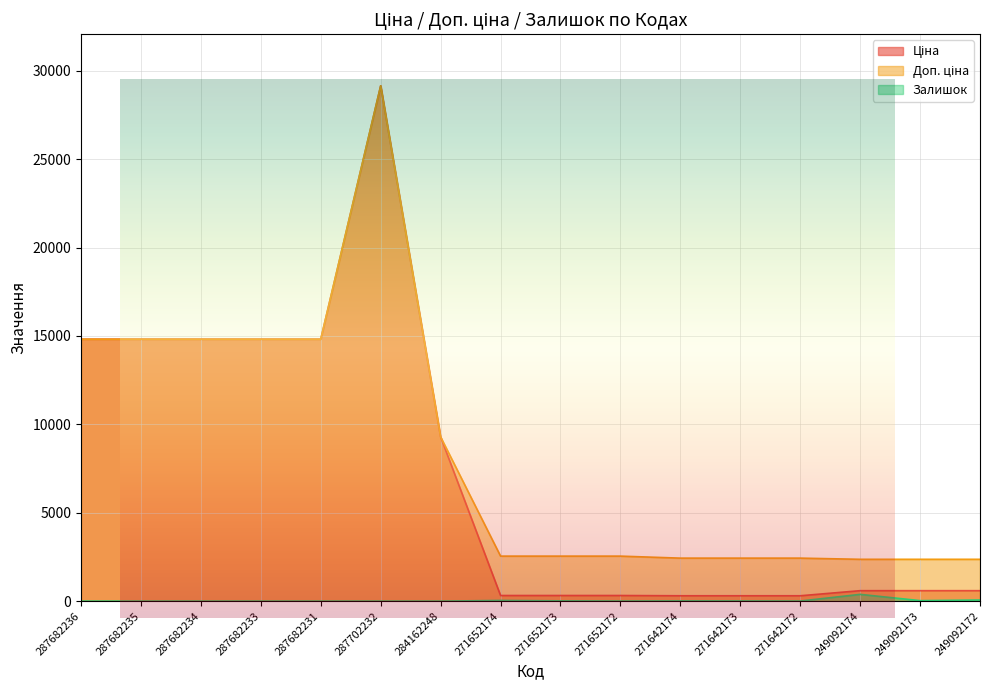

Reading left to right, what are all the values shown in this chart?

Ціна: 14817.6	14817.6	14817.6	14817.6	14817.6	29152.3	9290.5	318.3	318.3	318.3	304.1	304.1	304.1	591.6	591.6	591.6
Доп. ціна: 14817.6	14817.6	14817.6	14817.6	14817.6	29152.3	9290.5	2546.4	2546.4	2546.4	2432.8	2432.8	2432.8	2366.5	2366.5	2366.5
Залишок: 0.0	0.0	0.0	0.0	0.0	0.0	0.0	39.0	16.0	5.0	15.0	11.0	5.0	383.0	29.0	63.0